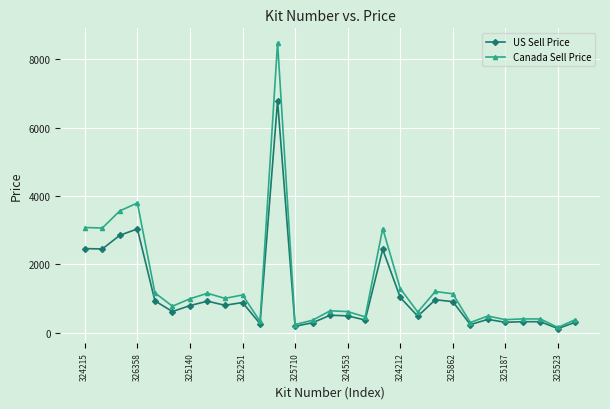

Which series has the widest spread of values?

Canada Sell Price